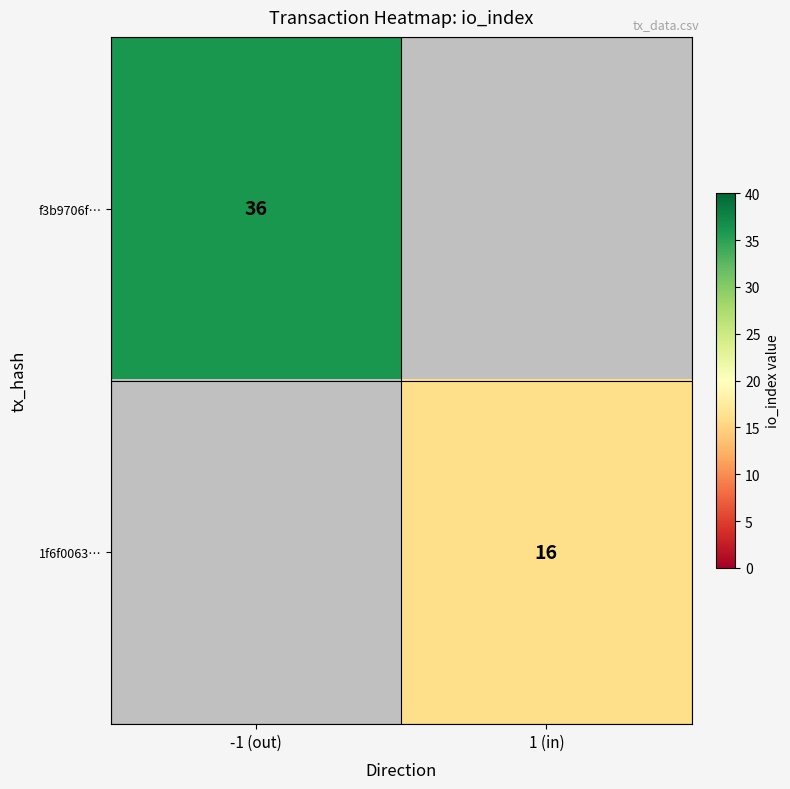

True or false: f3b9706f… has a value of 36 at -1 (out).

True